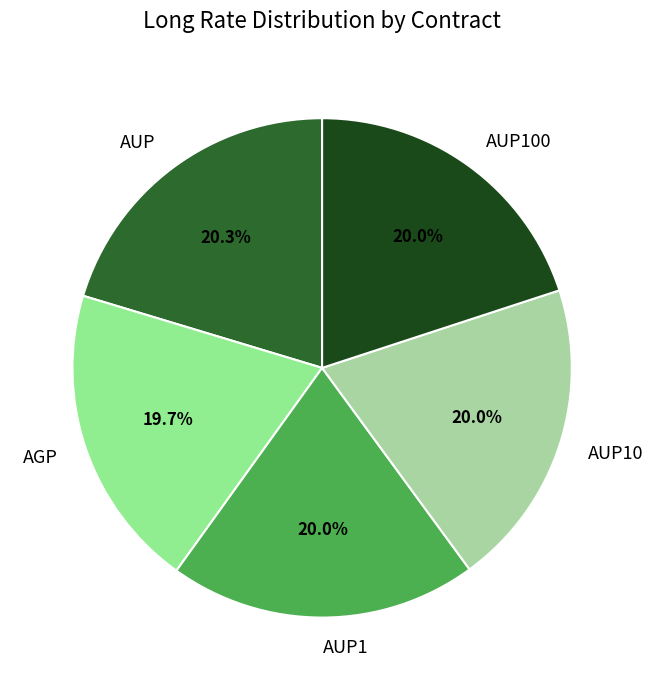

Do AUP100 and AUP10 together represent more than half of the pie?

No